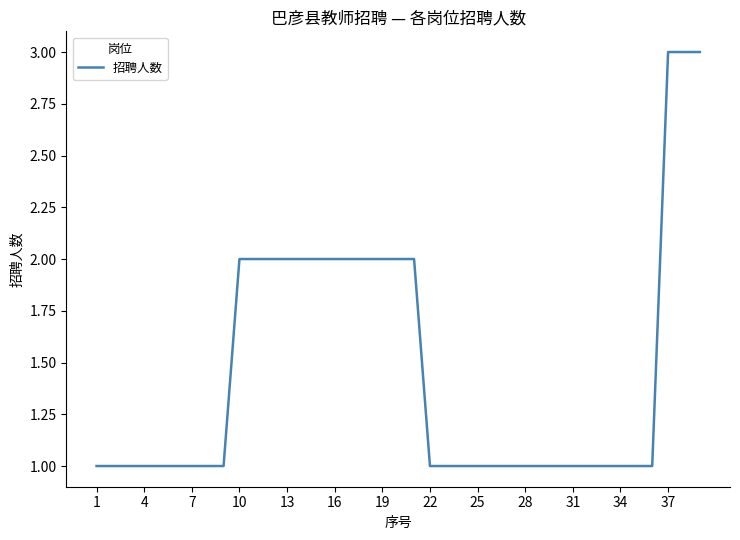

What is the greatest value displayed?

3